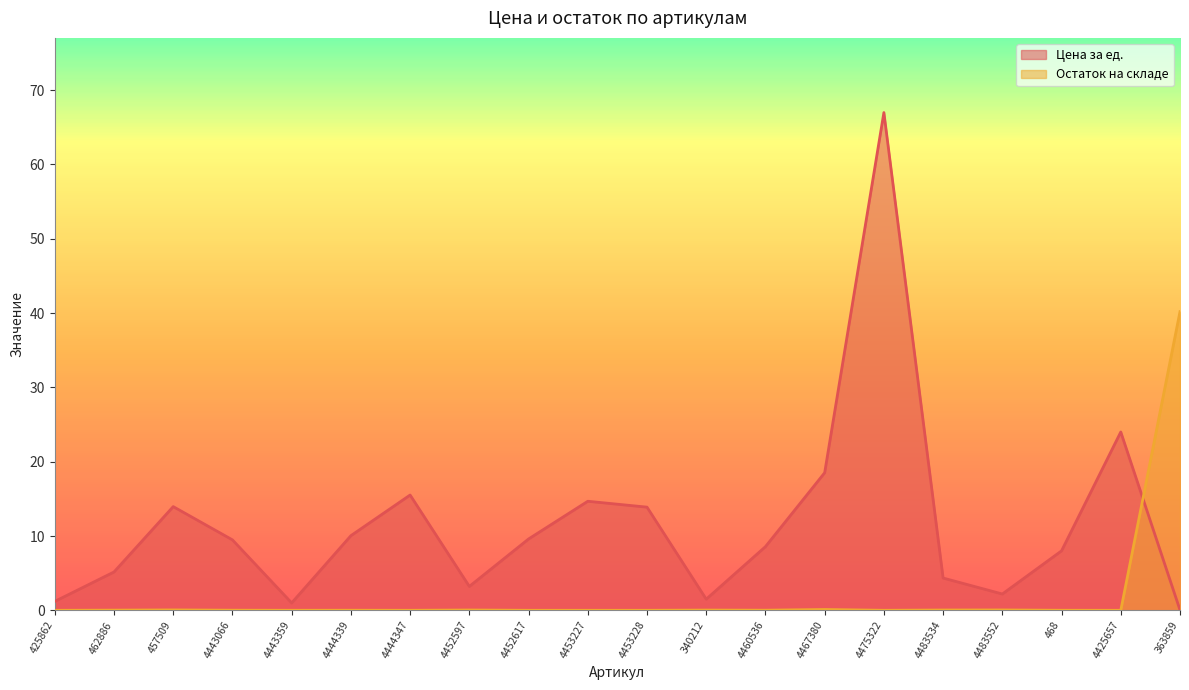

The Остаток на складе series shows 0.0 at 425862. True or false?

True